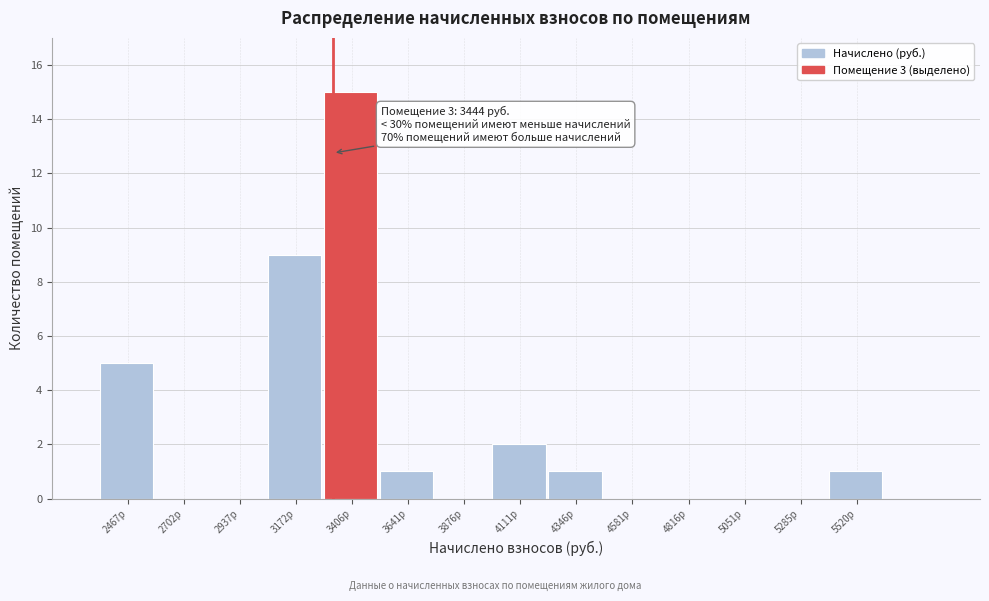

Reading left to right, what are all the values shown in this chart?

2467р=5	2702р=0	2937р=0	3172р=9	3406р=15	3641р=1	3876р=0	4111р=2	4346р=1	4581р=0	4816р=0	5051р=0	5285р=0	5520р=1